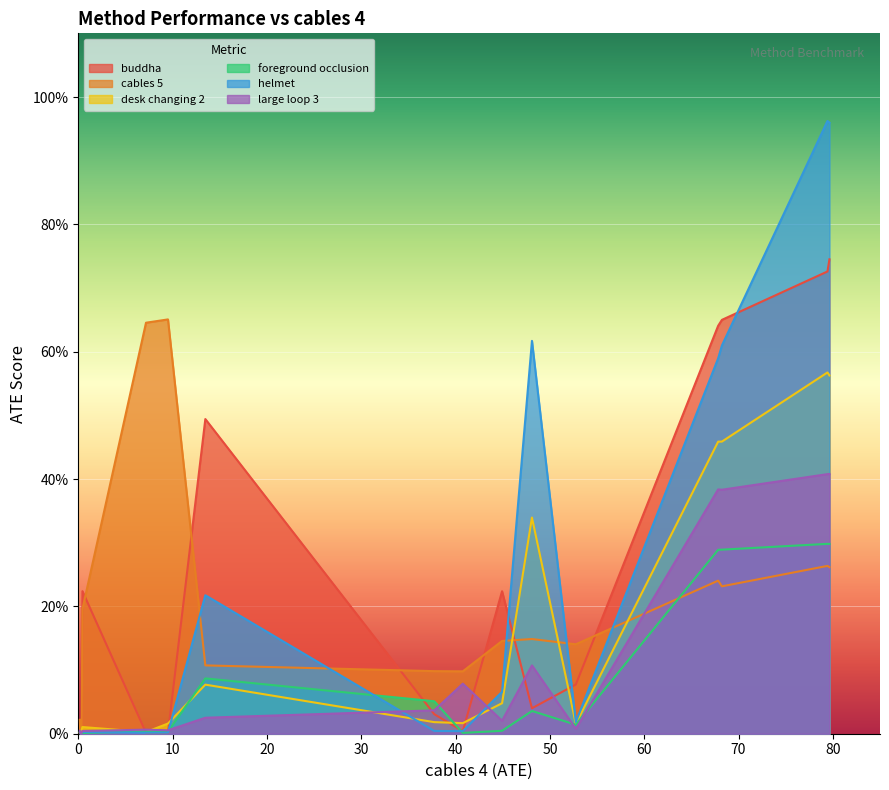

Which series has the largest range (max minus min)?

helmet